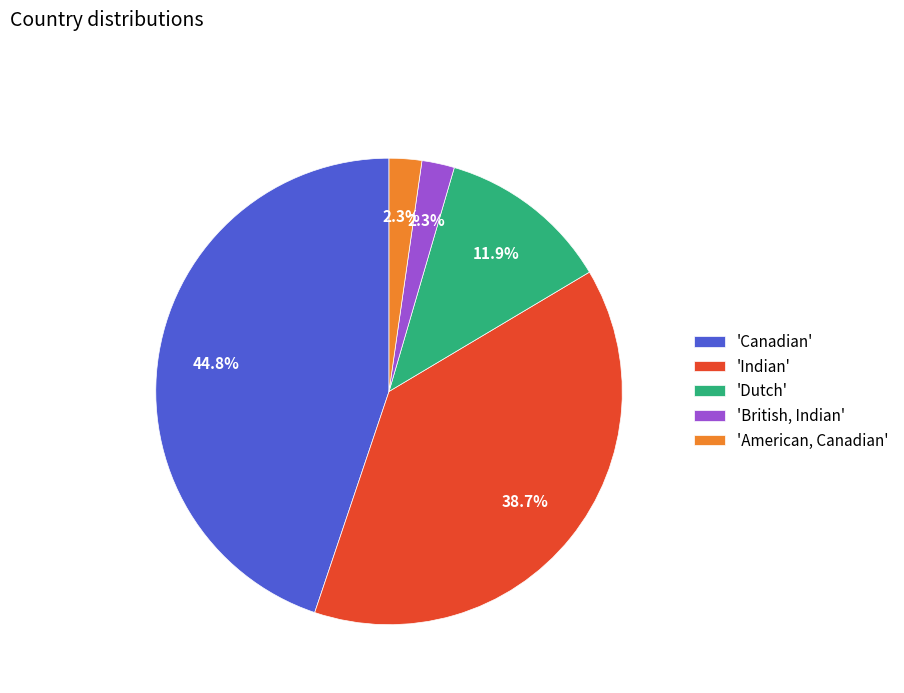

To the nearest percent, what is the average slice percentage?

20%